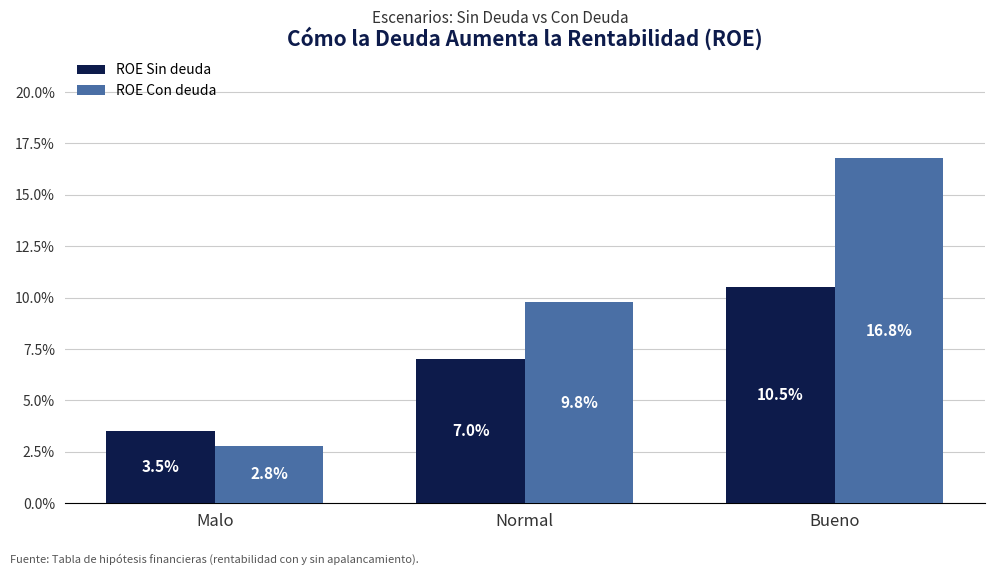

Does the chart contain stacked bars?

No